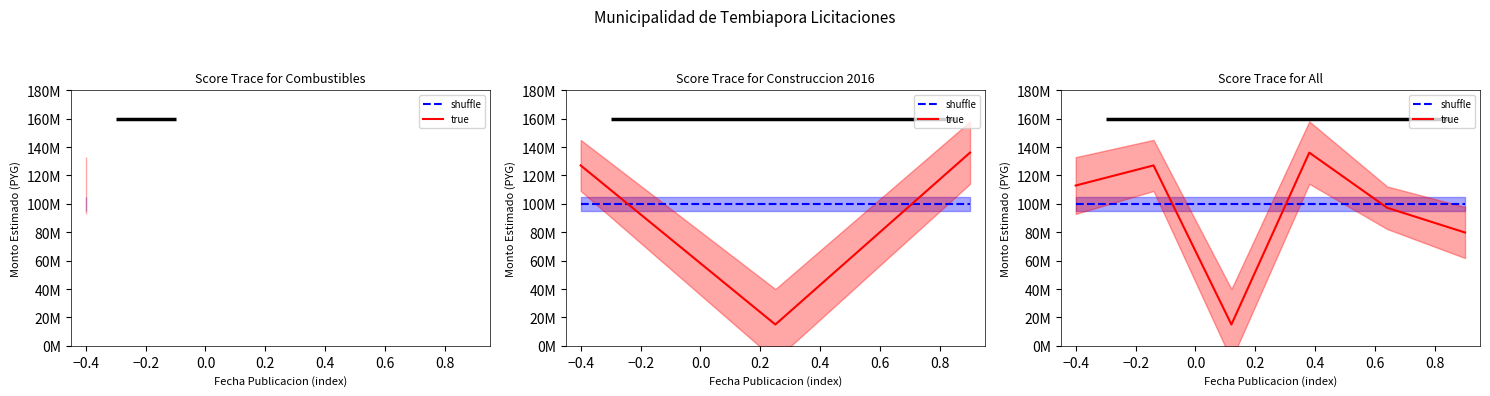

True or false: shuffle has a value of 54719300.9 at 0.2.

False